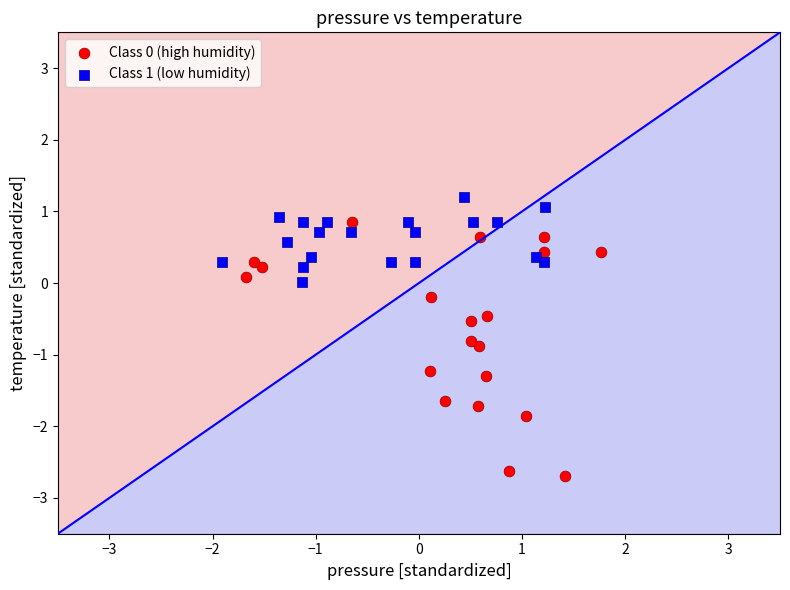

Which series reaches the maximum Y coordinate?

Class 1 (low humidity)